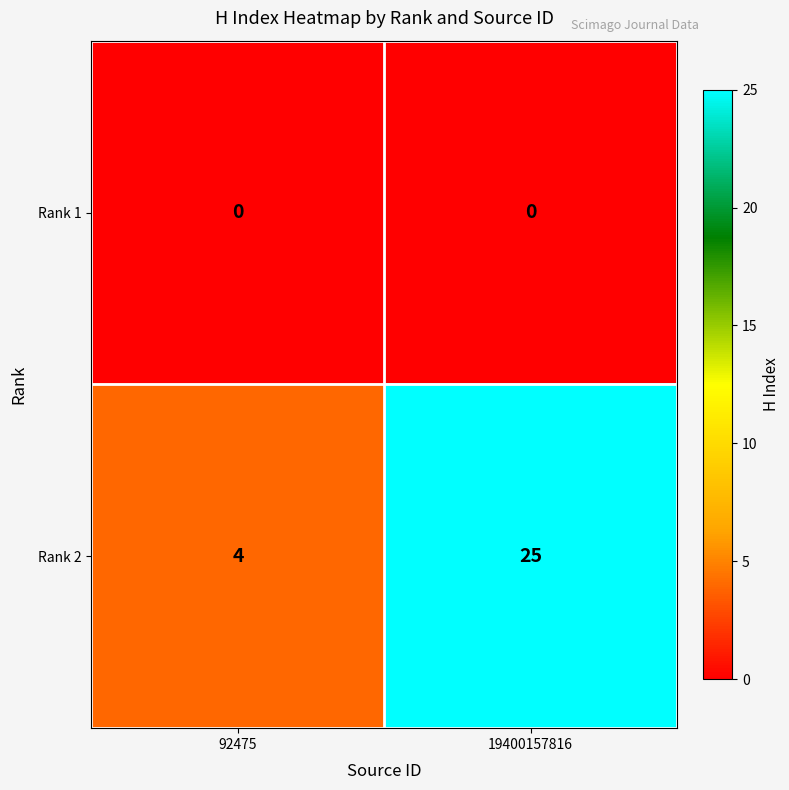

How many categories are shown in the chart?

2